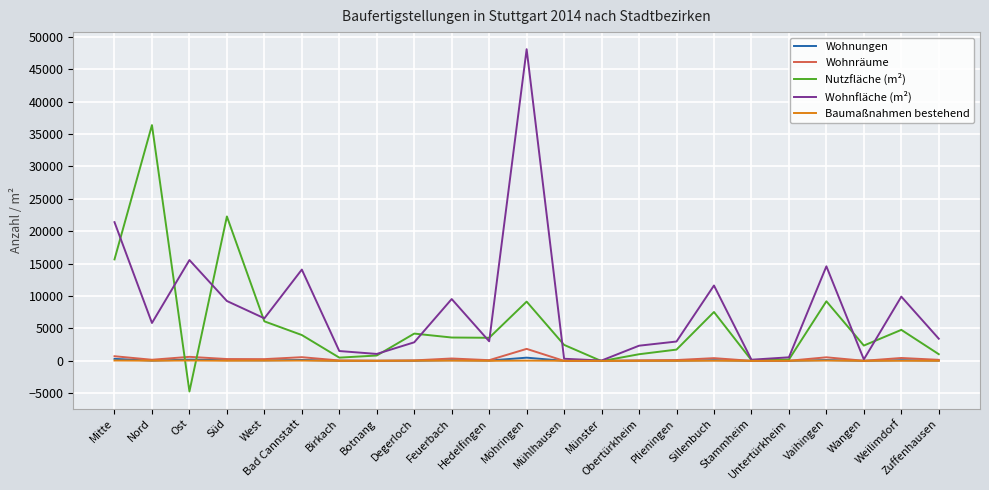

What is the difference between the maximum and second lowest values in the Nutzfläche (m²) series?

36411